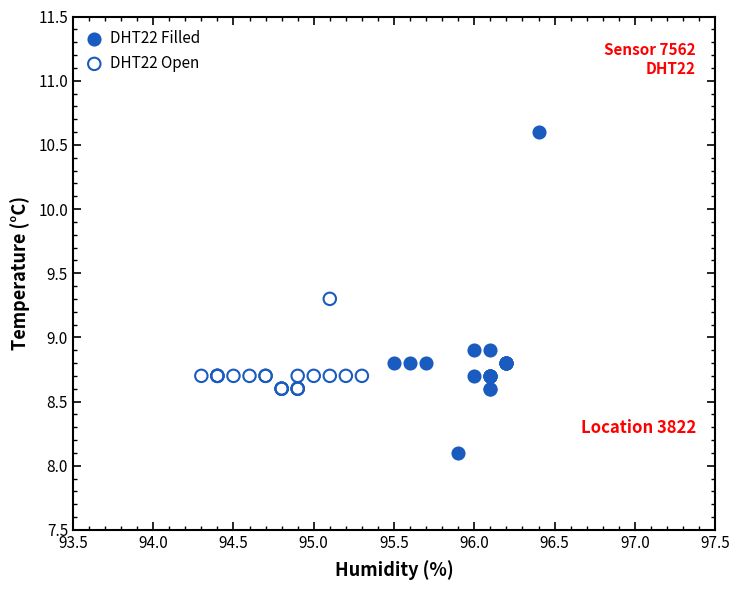

Which series contains the highest Y value?

DHT22 Filled